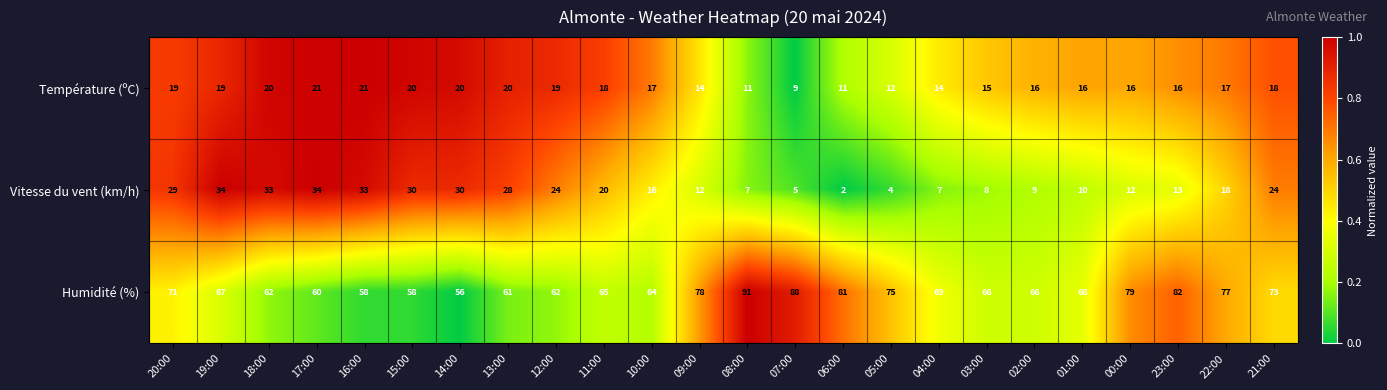

Which series has the largest total across all categories?

Humidité (%)